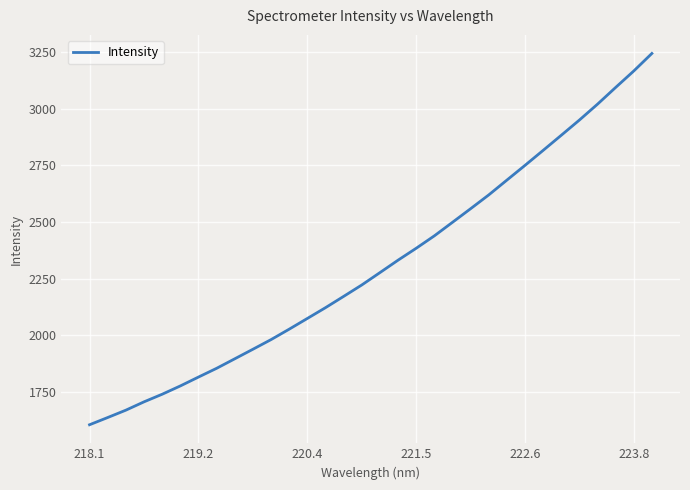

What is the minimum value shown in the chart?

1605.9